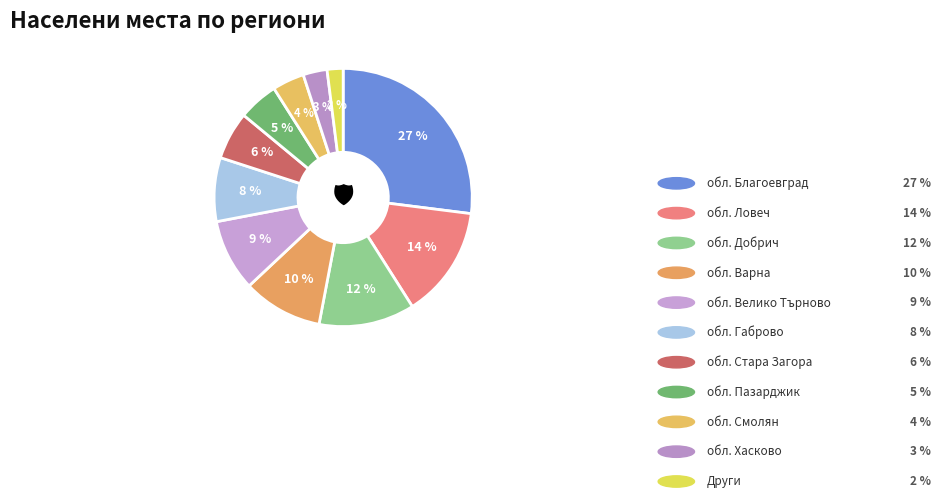

How many segments does this pie chart have?

11